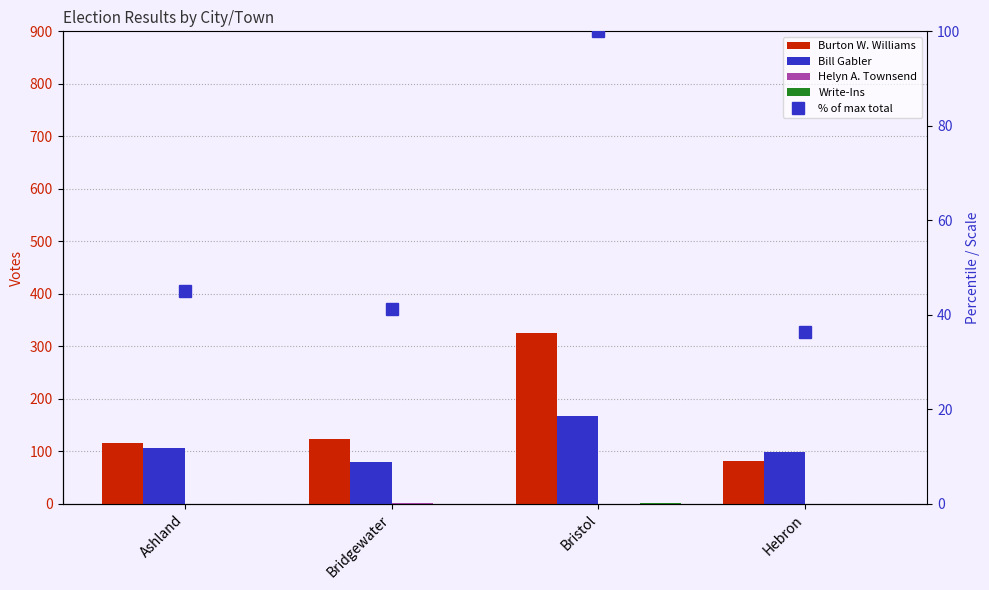

What is the difference between the maximum and minimum values in the Write-Ins series?

1.0